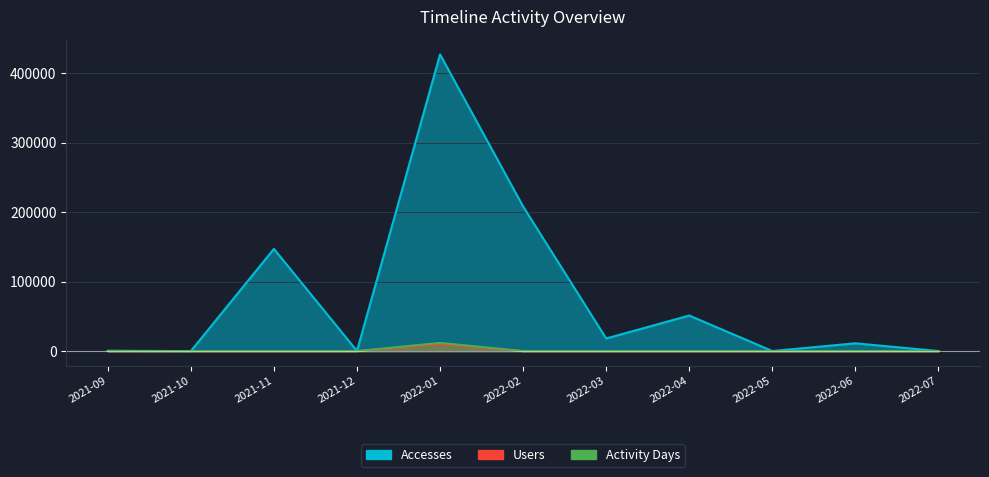

Does the chart display data point markers on the line(s)?

No